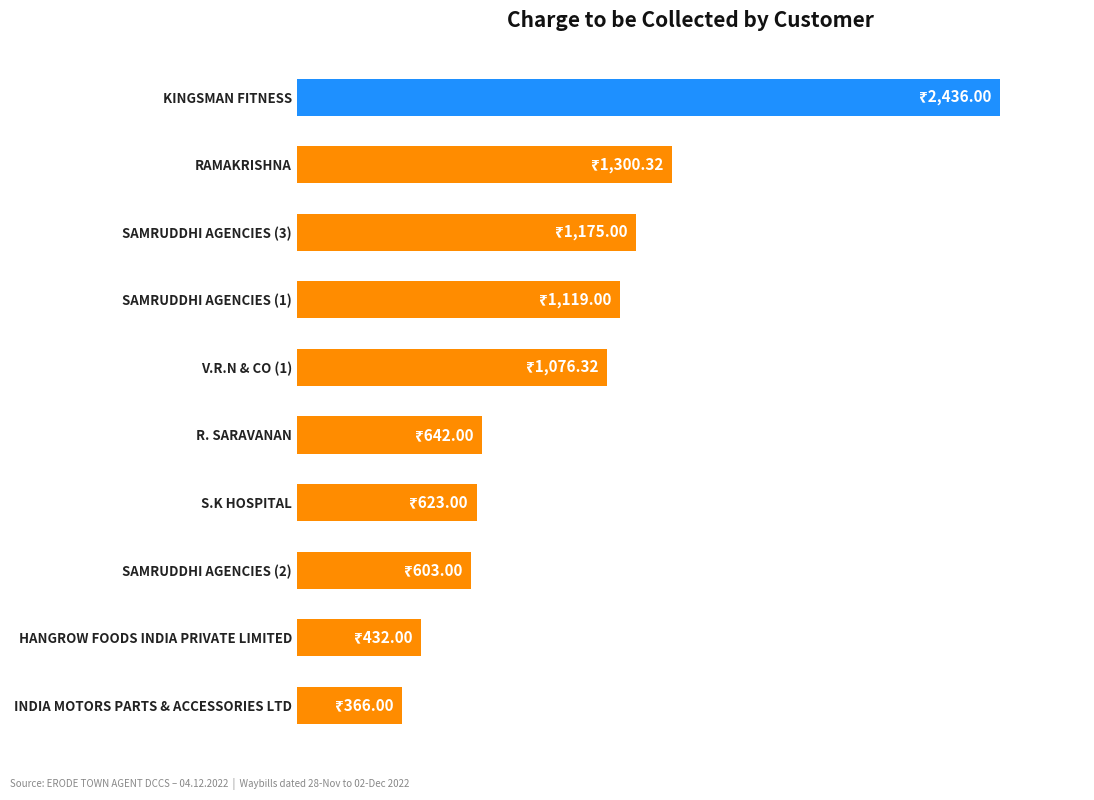

What is the smallest value displayed?

366.0